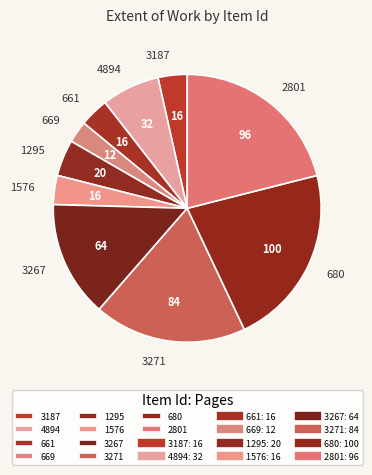

True or false: 661 accounts for 4% of the total.

True